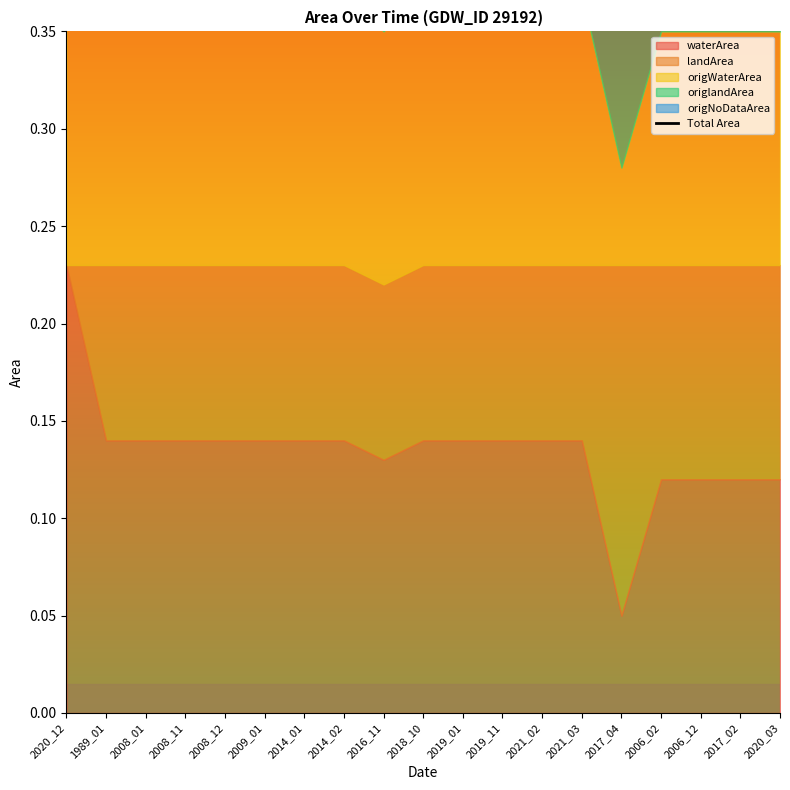

Reading right to left, extract all data points from this chart.

2020_03=0.5	2017_02=0.5	2006_12=0.5	2006_02=0.5	2017_04=0.5	2021_03=0.5	2021_02=0.5	2019_11=0.5	2019_01=0.5	2018_10=0.5	2016_11=0.4	2014_02=0.5	2014_01=0.5	2009_01=0.5	2008_12=0.5	2008_11=0.5	2008_01=0.5	1989_01=0.5	2020_12=0.5